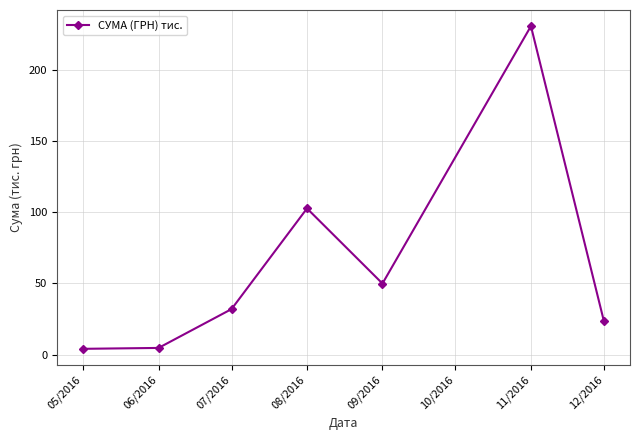

Which has a higher value, 07/2016 or 12/2016?

07/2016